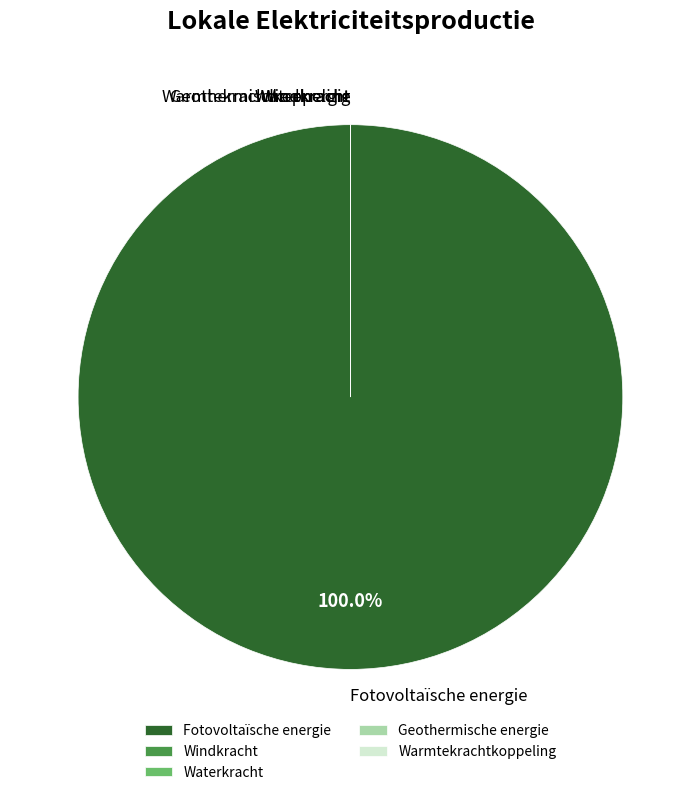

What is the smallest slice in the pie chart?

Windkracht